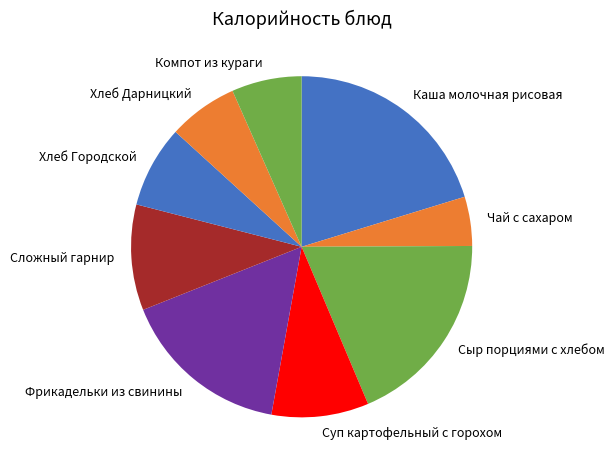

Does Сложный гарнир account for over 50% of the chart?

No